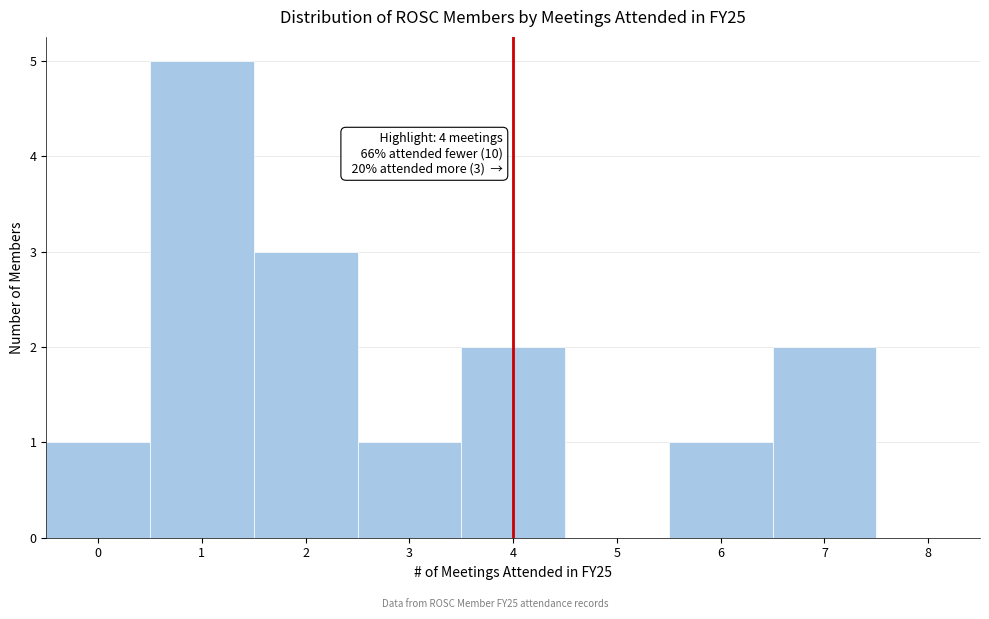

Over which range of the x-axis is the bar tallest?

0.5 to 1.5